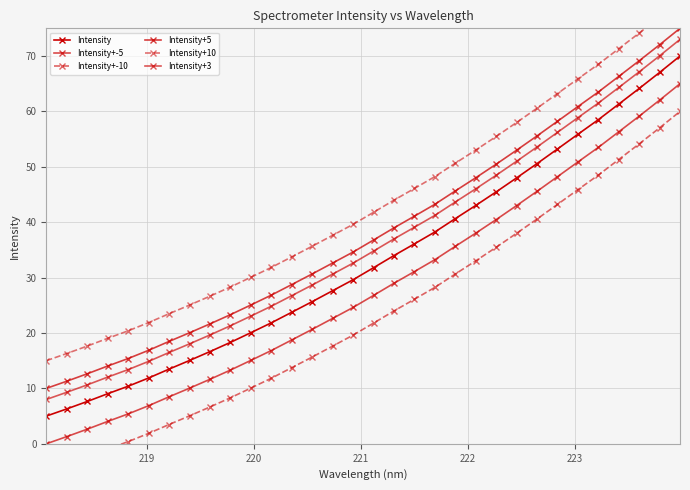

Count the number of categories in the chart.

32